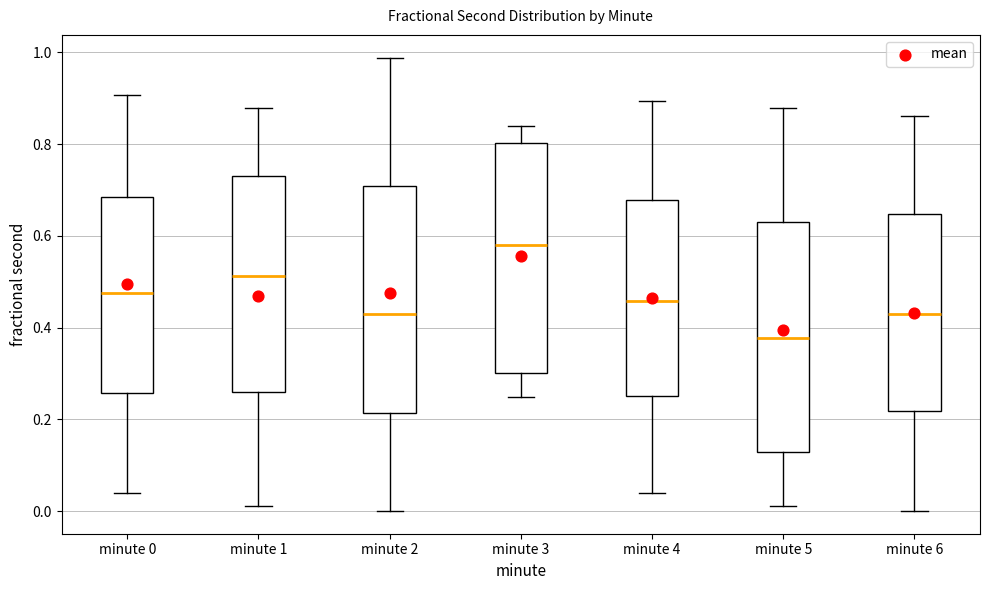

Reading left to right, transcribe this box plot: for each box, give where its median line is, the range the box spans, and where its two whiskers end, as read against the y-axis. The values are not printed on the chart, so give them approximately, as read against the axis.

minute 0: median 0.48, box 0.26 to 0.68, whiskers 0.04 to 0.90
minute 1: median 0.52, box 0.26 to 0.72, whiskers 0.02 to 0.88
minute 2: median 0.42, box 0.22 to 0.70, whiskers 0.00 to 0.98
minute 3: median 0.58, box 0.30 to 0.80, whiskers 0.24 to 0.84
minute 4: median 0.46, box 0.26 to 0.68, whiskers 0.04 to 0.90
minute 5: median 0.38, box 0.12 to 0.64, whiskers 0.02 to 0.88
minute 6: median 0.42, box 0.22 to 0.64, whiskers 0.00 to 0.86